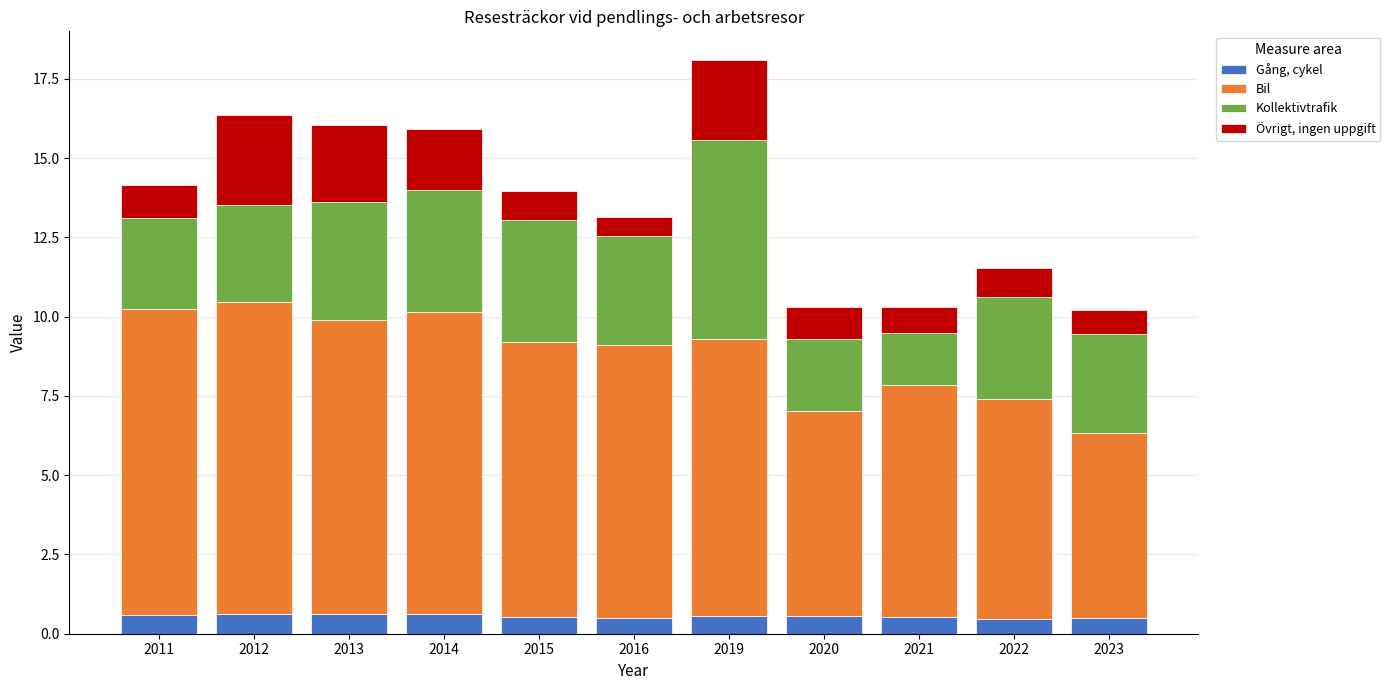

What is the total value across all series at 2012?

16.4